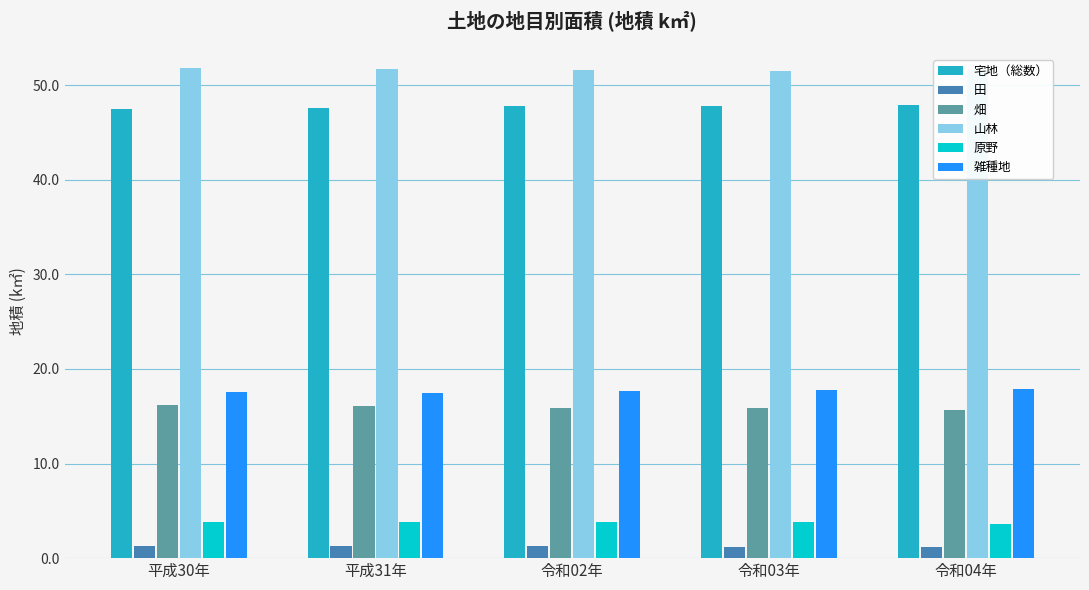

Does the chart contain stacked bars?

No